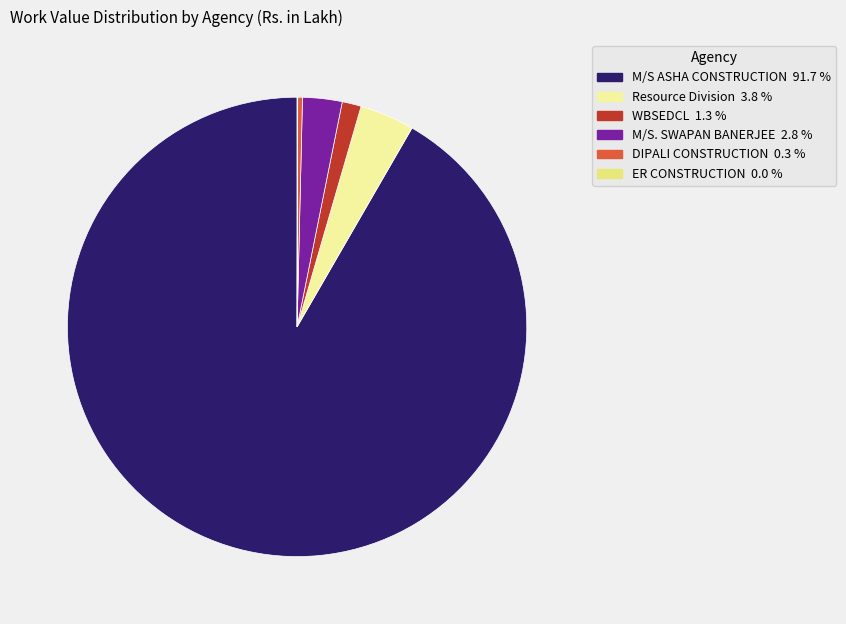

Is there a majority slice in this chart?

Yes